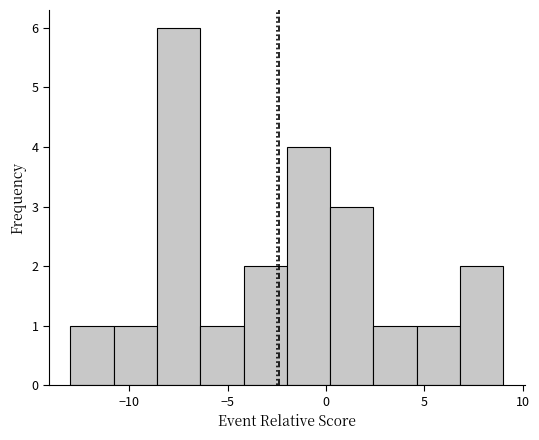

Reading left to right, list every bar in this chart as the range it spans on the x-axis followed by its height. Neither the bar edges nor the heights are printed on the chart, so give them approximately, as read against the axes.

-13.0 to -10.8: 1
-10.8 to -8.6: 1
-8.6 to -6.4: 6
-6.4 to -4.2: 1
-4.2 to -2.0: 2
-2.0 to 0.2: 4
0.2 to 2.4: 3
2.4 to 4.6: 1
4.6 to 6.8: 1
6.8 to 9.0: 2